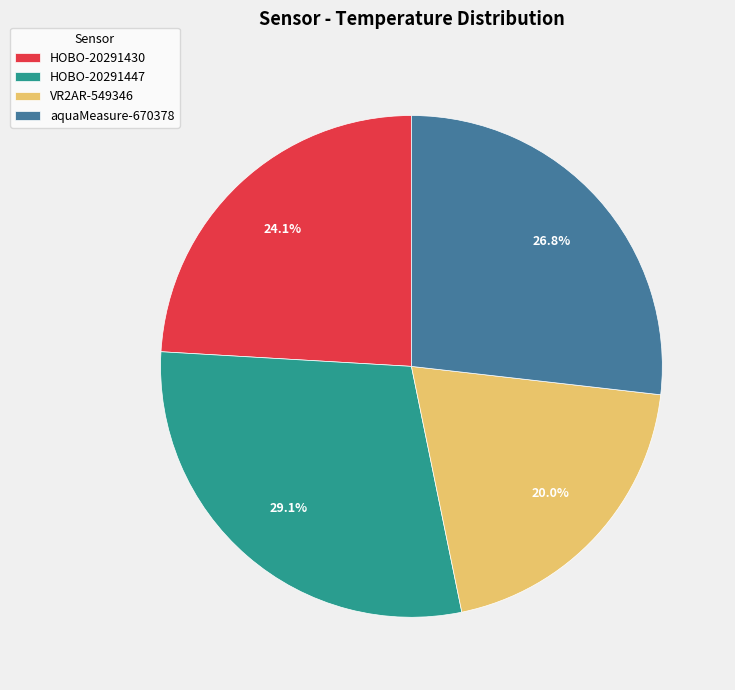

What is the total percentage of aquaMeasure-670378 and VR2AR-549346?

46.8%